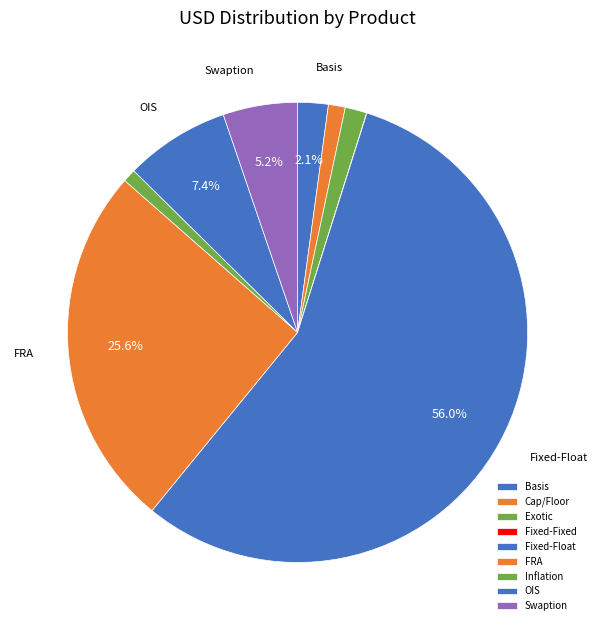

Is Fixed-Float the majority of the pie?

Yes